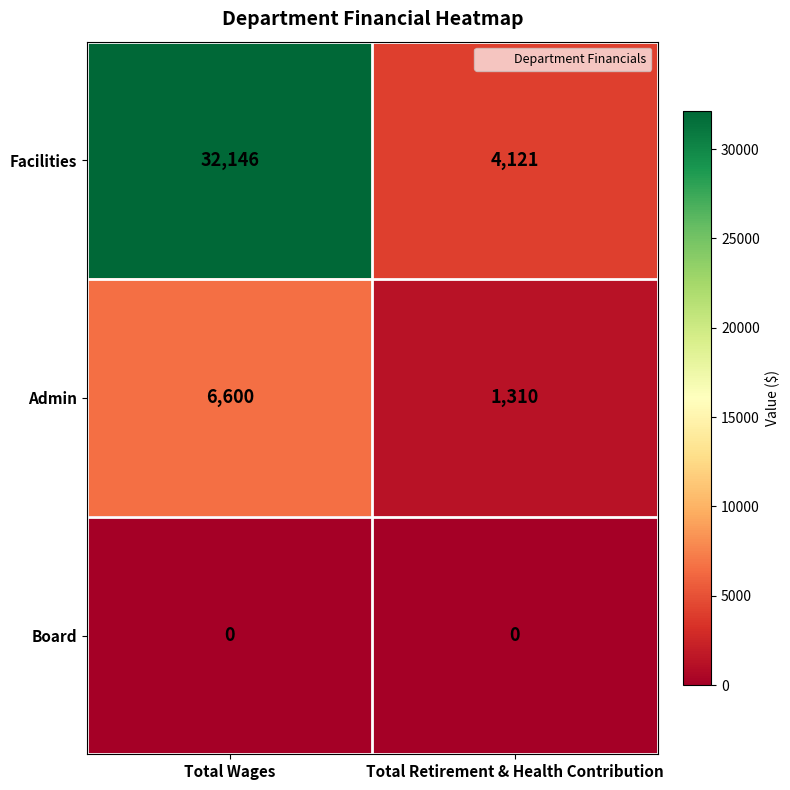

Reading right to left, transcribe all the data shown in this chart.

Facilities: Total Retirement & Health Contribution=4121	Total Wages=32146
Admin: Total Retirement & Health Contribution=1310	Total Wages=6600
Board: Total Retirement & Health Contribution=0	Total Wages=0